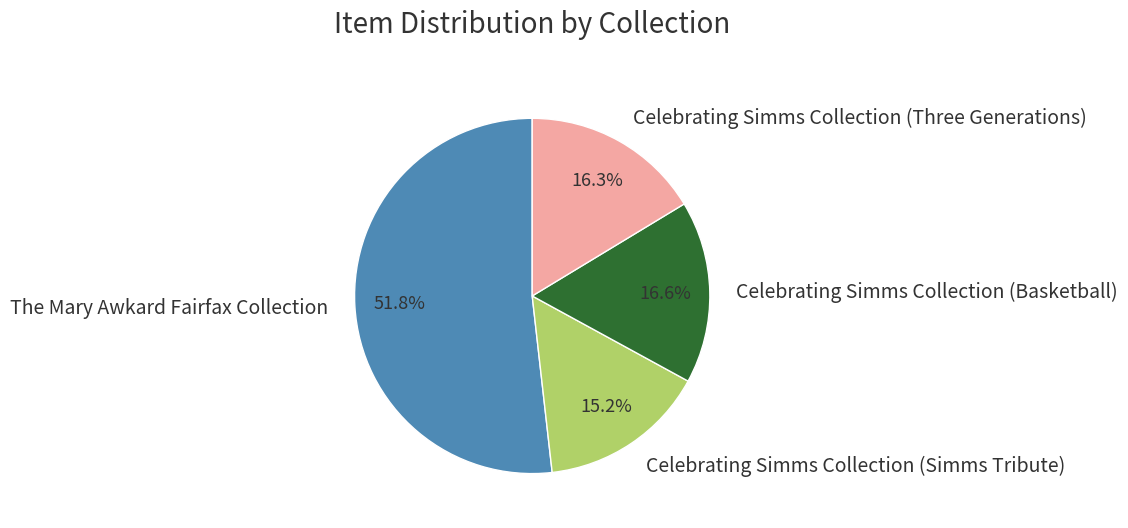

How many slices are in this pie chart?

4